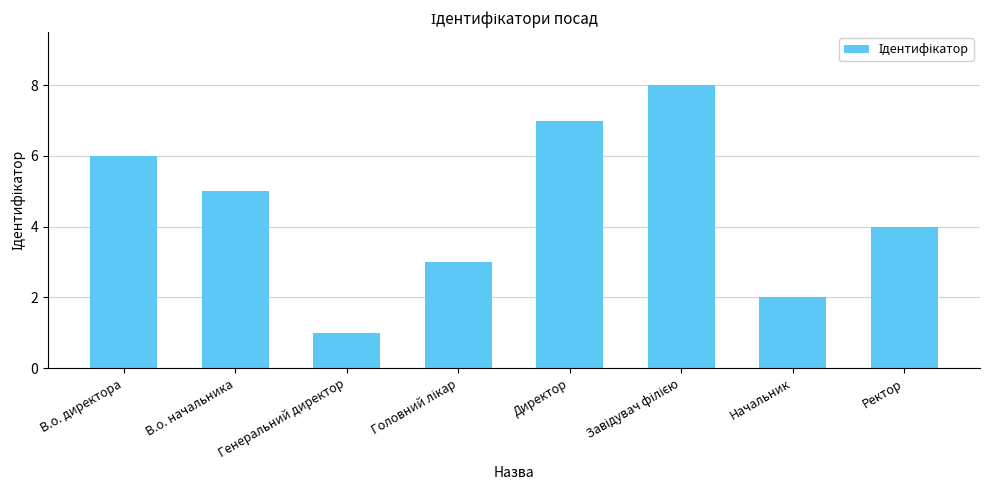

What is the difference between the second highest and minimum values?

6